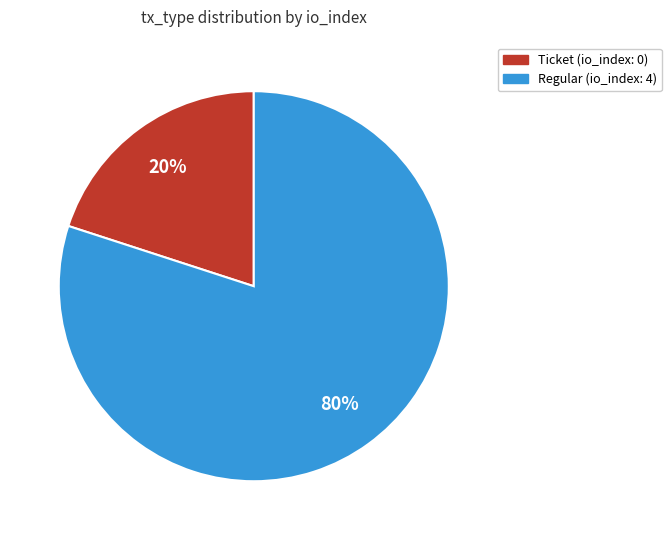

True or false: Ticket accounts for 1% of the total.

False